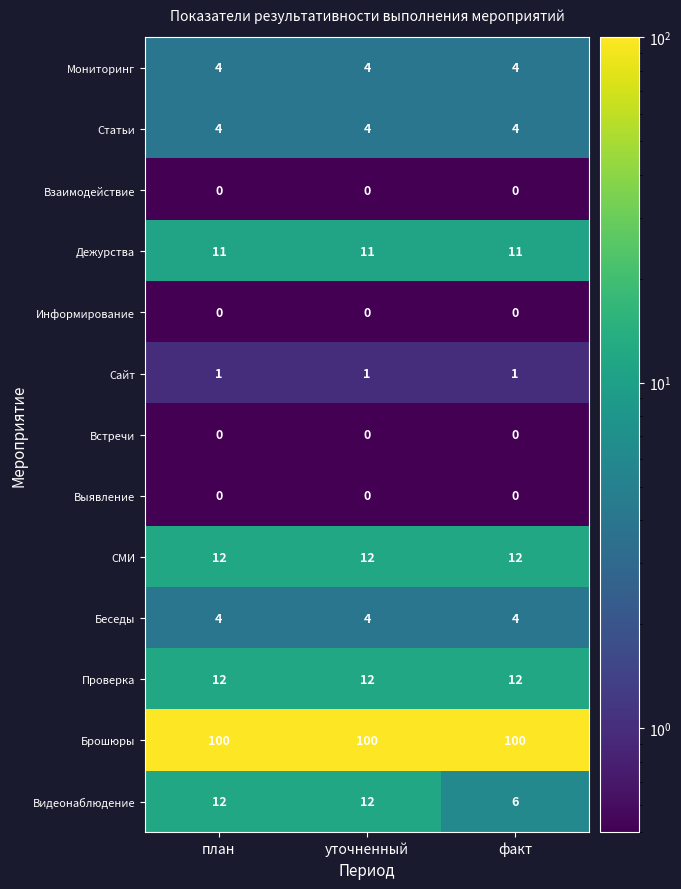

Is the value of СМИ at уточненный greater than the value of Мониторинг at план?

Yes